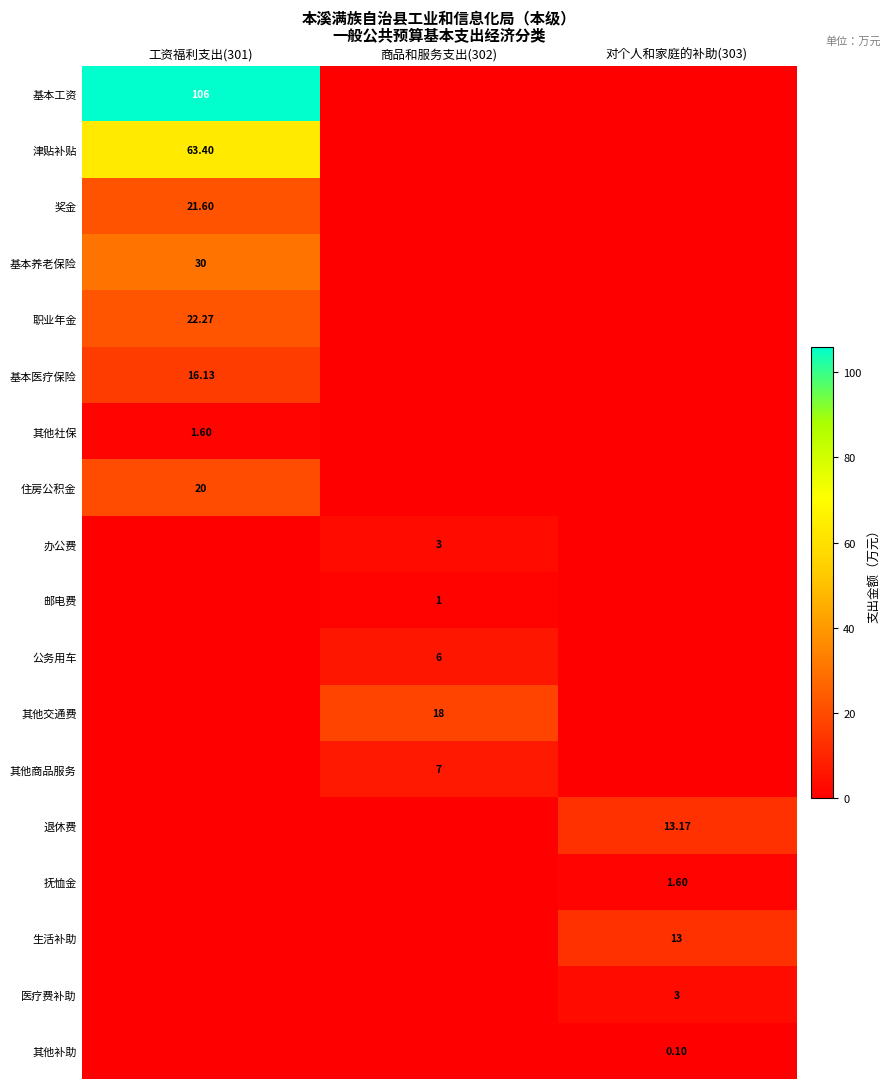

Rank the series at 对个人和家庭的补助(303) from highest to lowest value.

退休费, 生活补助, 医疗费补助, 抚恤金, 其他补助, 基本工资, 津贴补贴, 奖金, 基本养老保险, 职业年金, 基本医疗保险, 其他社保, 住房公积金, 办公费, 邮电费, 公务用车, 其他交通费, 其他商品服务